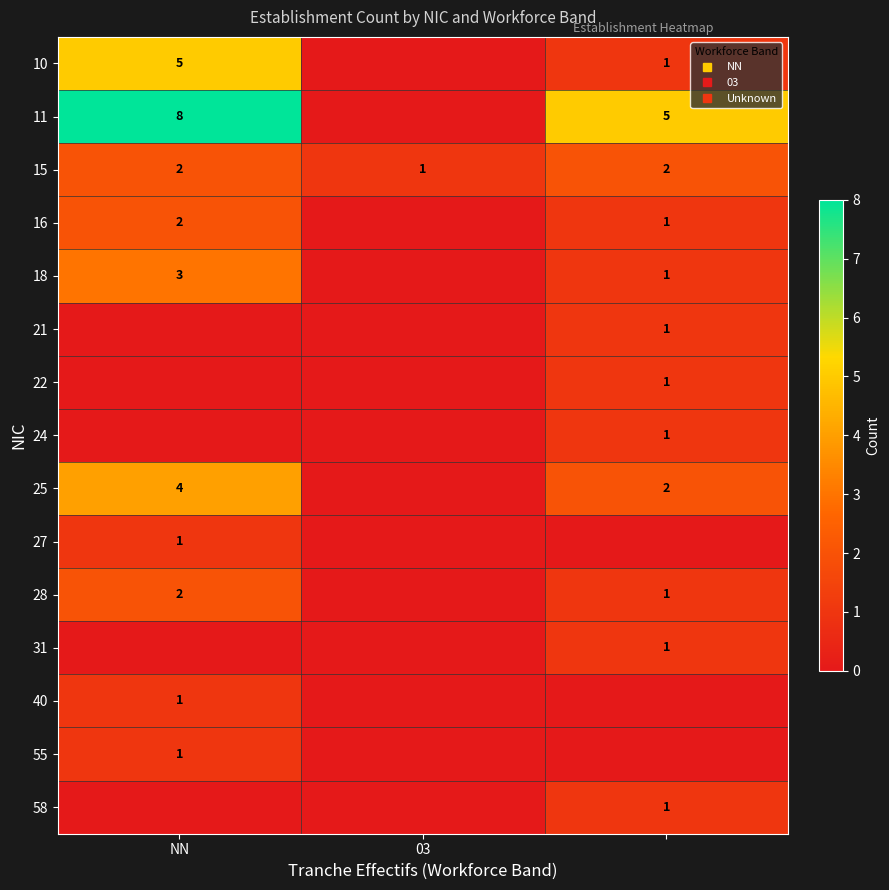

The value of 55 at 03 is -1. True or false?

False